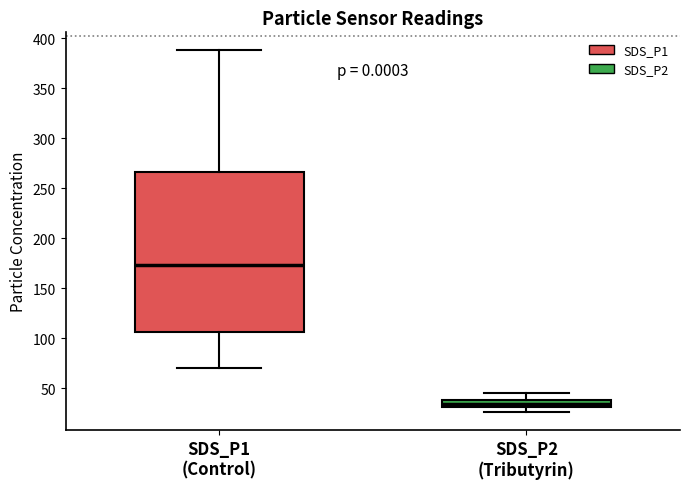

Comparing the boxes themselves (not the whiskers), which one is the tallest?

SDS_P1 (Control)